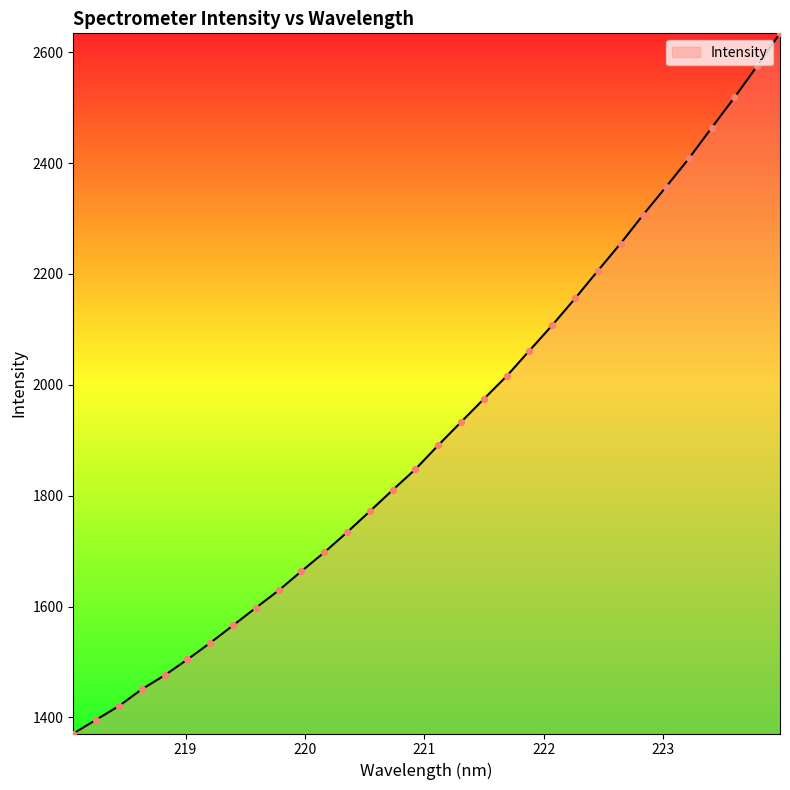

What is the maximum value shown in the chart?

2633.9